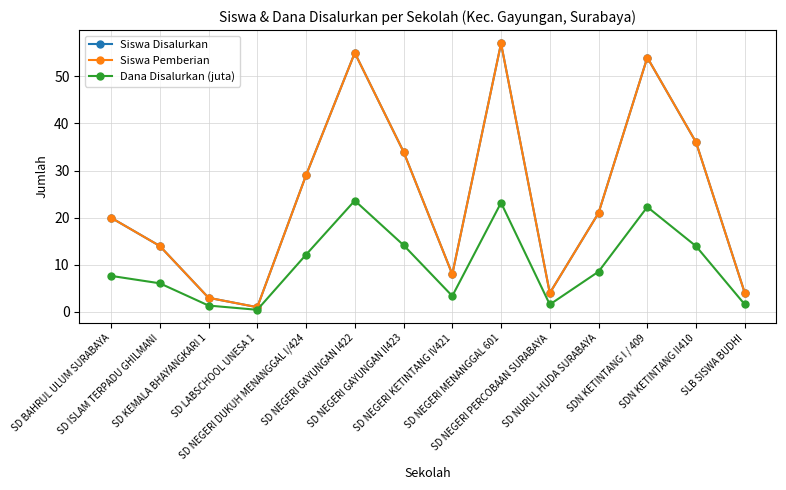

What is the value of the Siswa Disalurkan point at the 11th from the left?

21.0